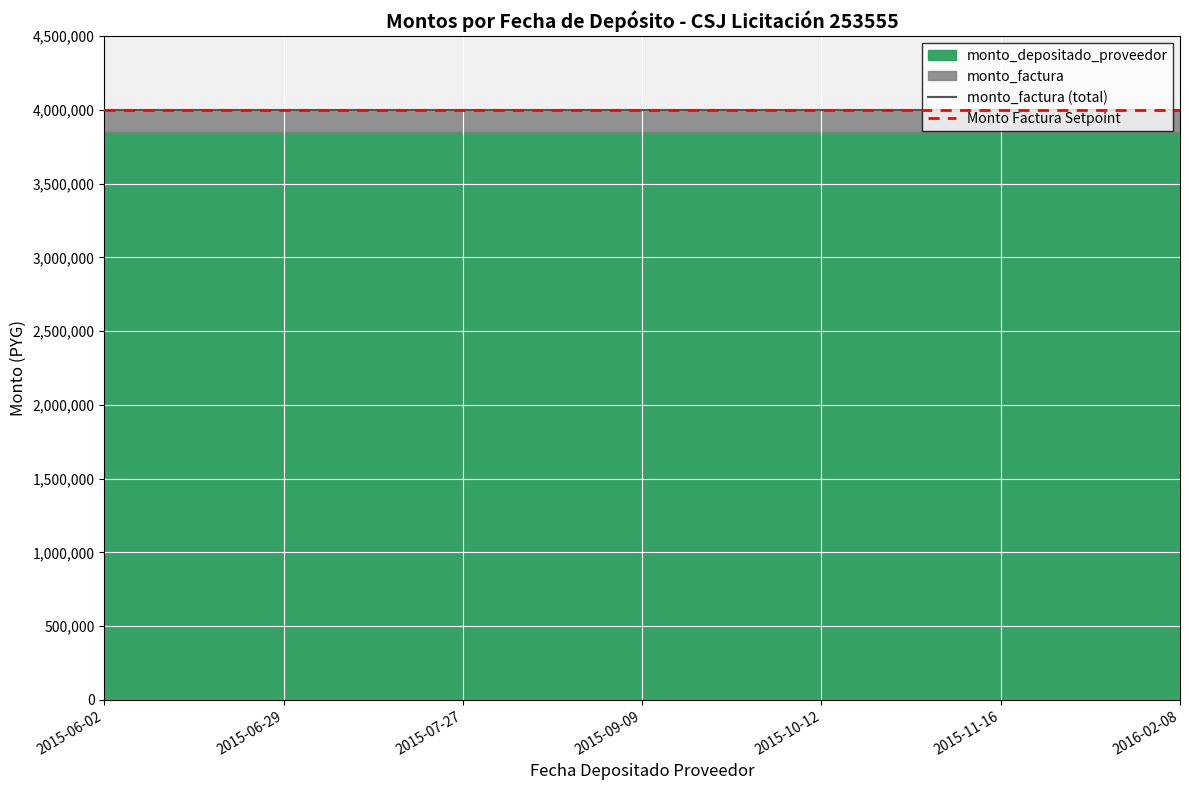

What is the label of the 2nd point from the left?

2015-06-29